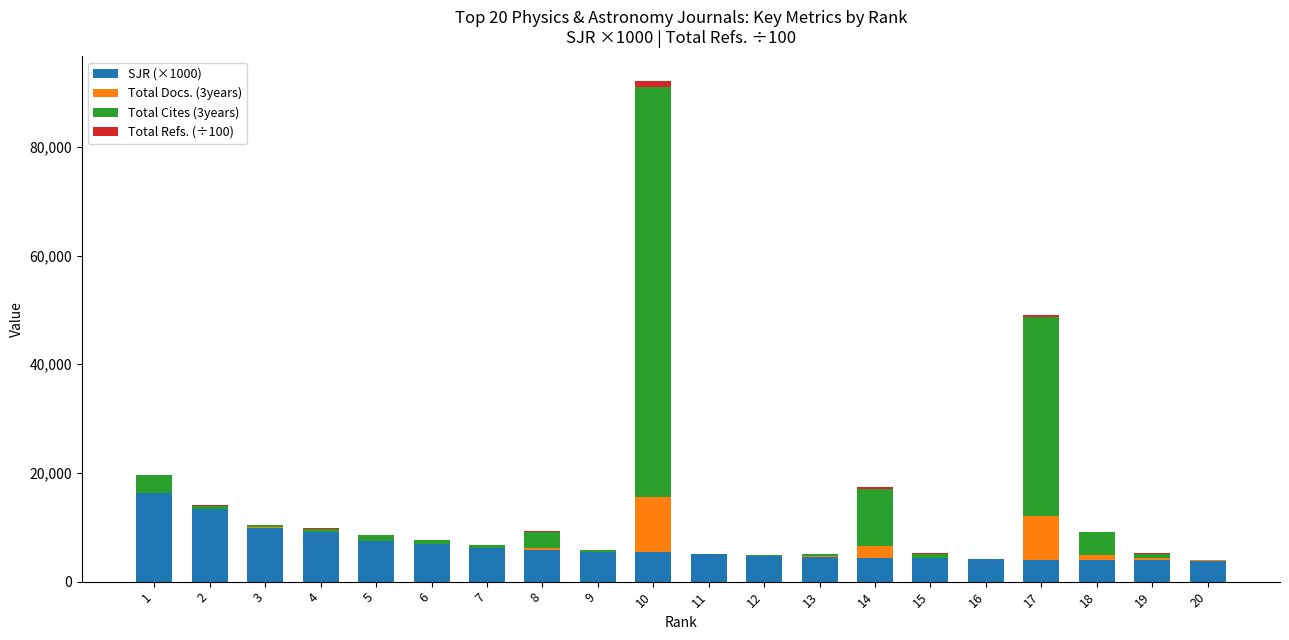

At which category is the sum across all series the highest?

10